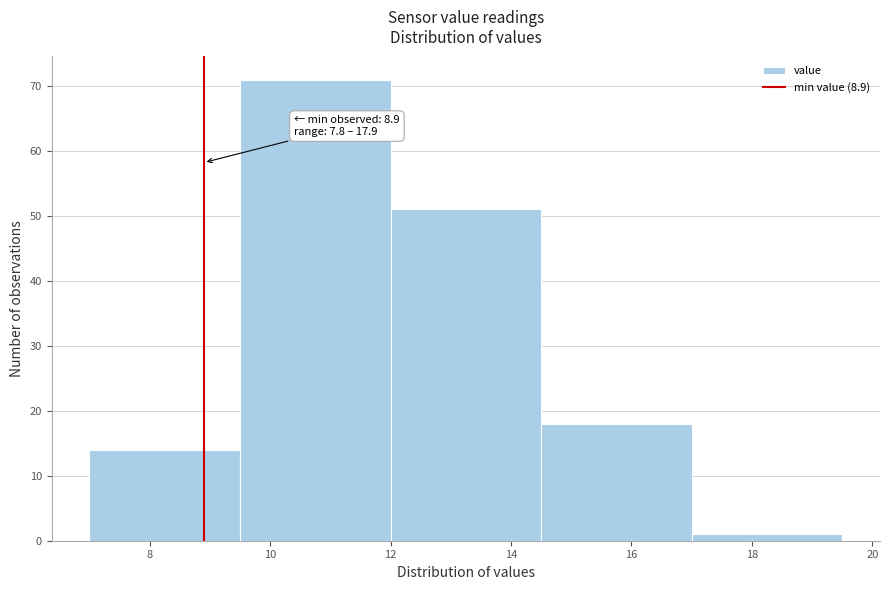

Which range on the x-axis has the tallest bar?

9.5 to 12.0